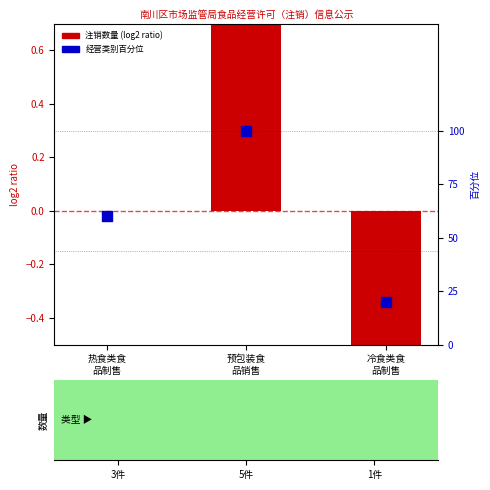

At how many categories does at least one series exceed 7?

3